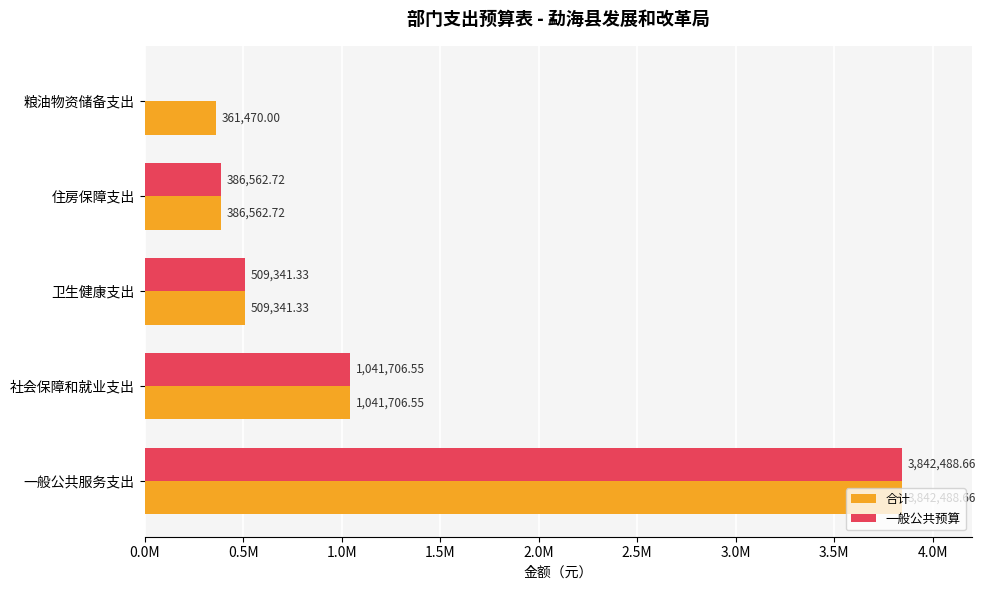

What is the difference between the maximum and minimum values in the 一般公共预算 series?

3842488.7